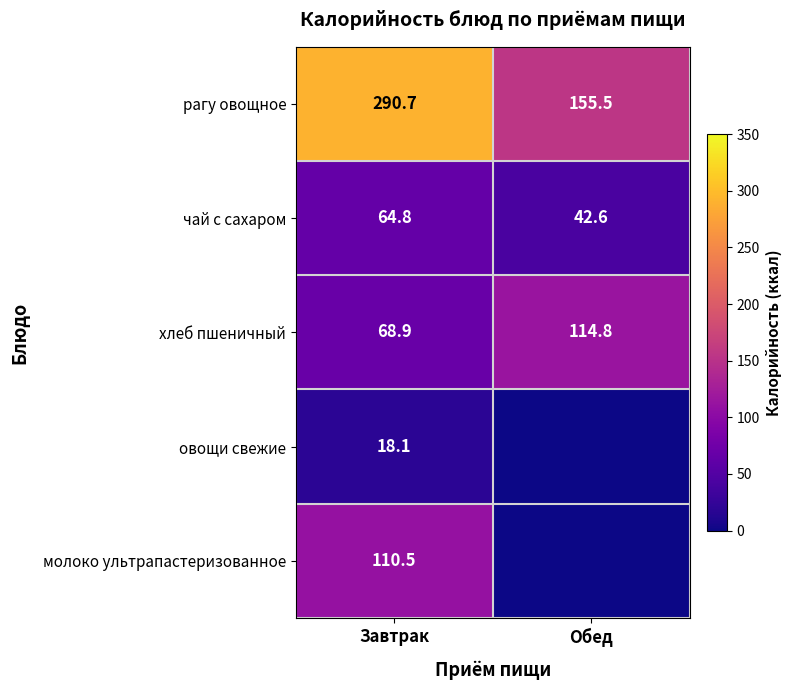

Where is хлеб пшеничный nearest to the value 91?

Завтрак